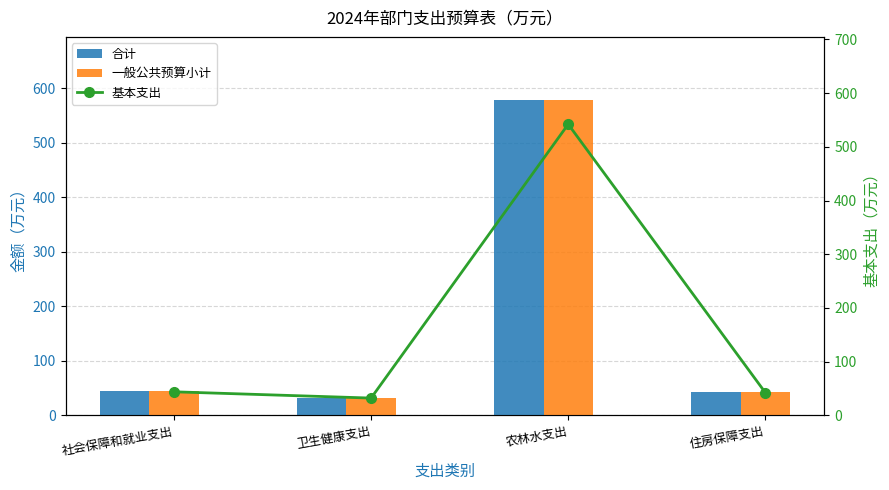

What is the highest value of the 合计 series?

578.8